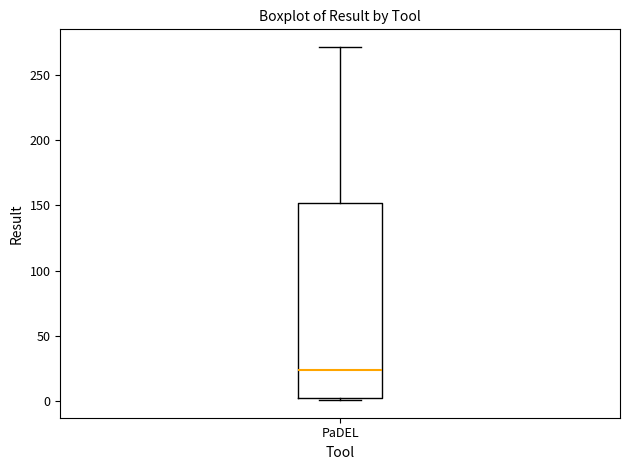

Transcribe this box plot: give where the median line is, the range the box spans, and where the two whiskers end, as read against the y-axis. The values are not printed on the chart, so give them approximately, as read against the axis.

median 25, box 5 to 150, whiskers 0 to 270